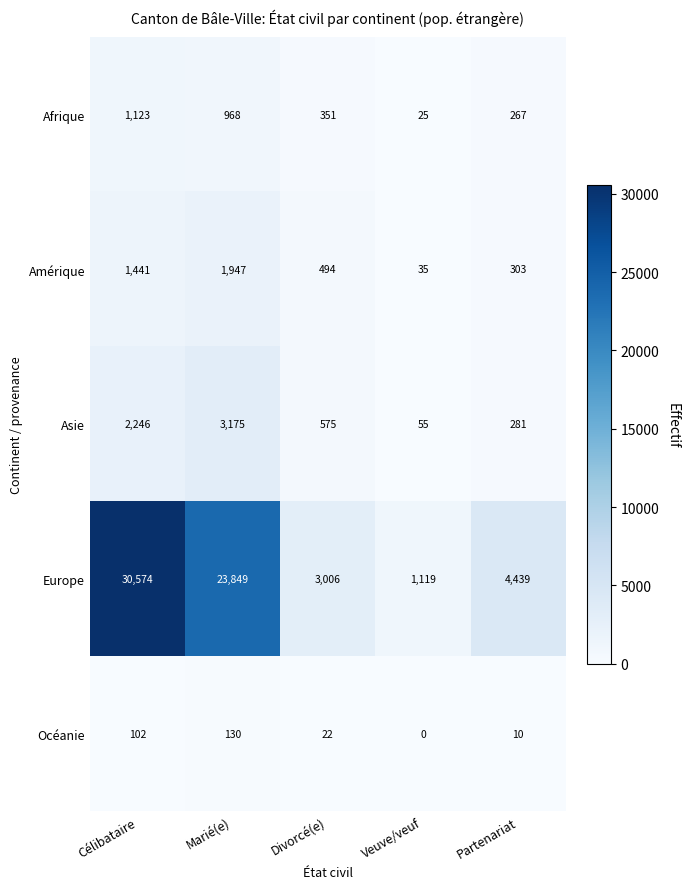

Reading left to right, what are all the values shown in this chart?

Afrique: 1123	968	351	25	267
Amérique: 1441	1947	494	35	303
Asie: 2246	3175	575	55	281
Europe: 30574	23849	3006	1119	4439
Océanie: 102	130	22	0	10